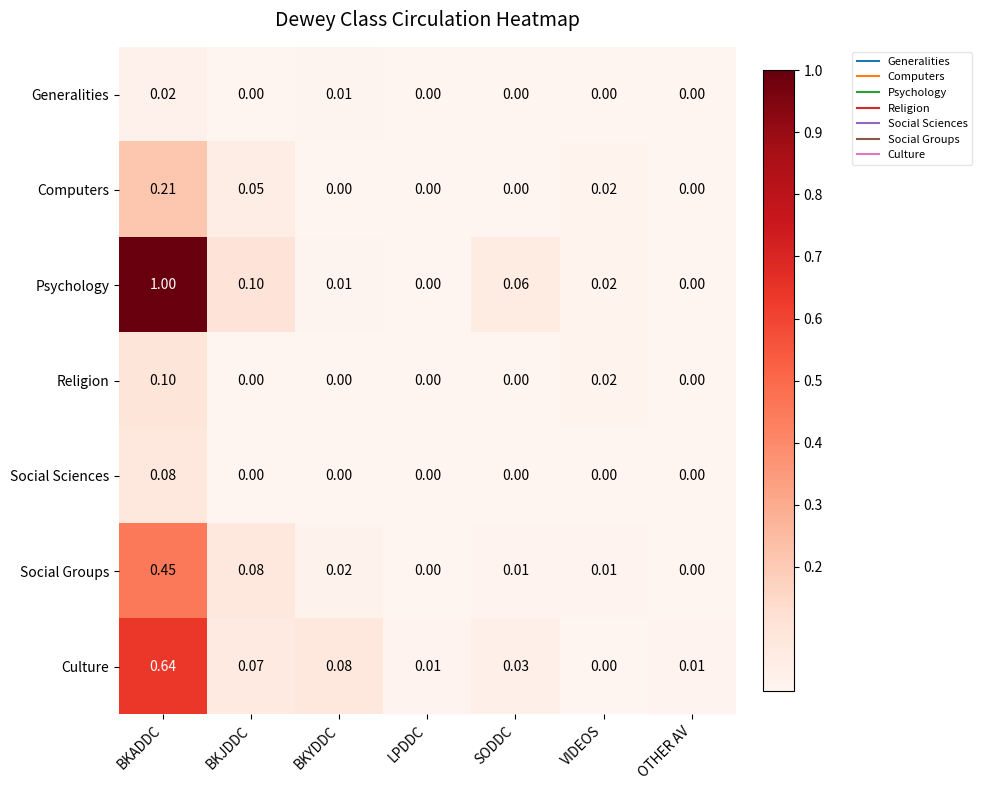

Which category has the highest value across all series?

BKADDC